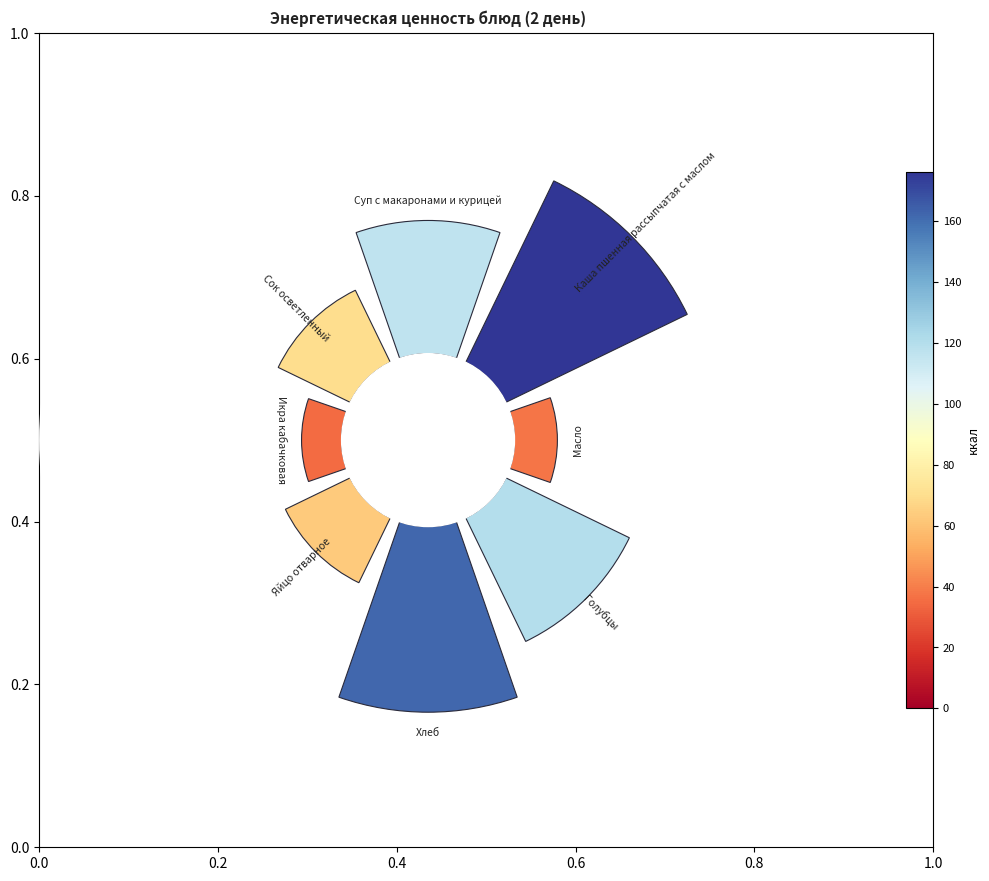

To the nearest percent, what is the difference between the largest and smallest slice percentages?

18%